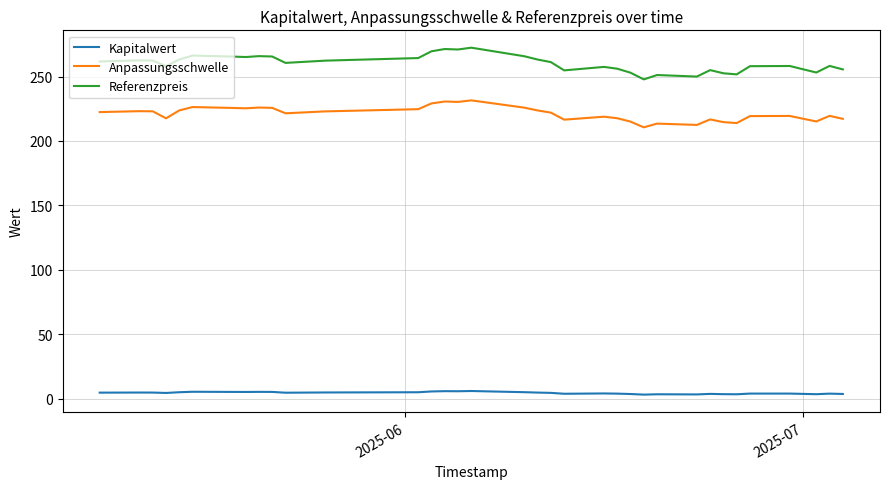

Which series has the largest total across all categories?

Referenzpreis